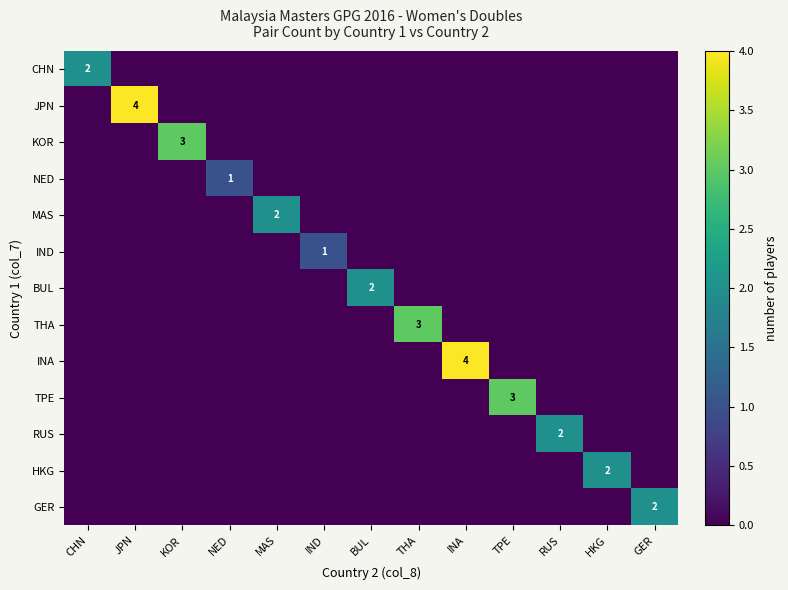

Is it true that GER equals 3 at GER?

False